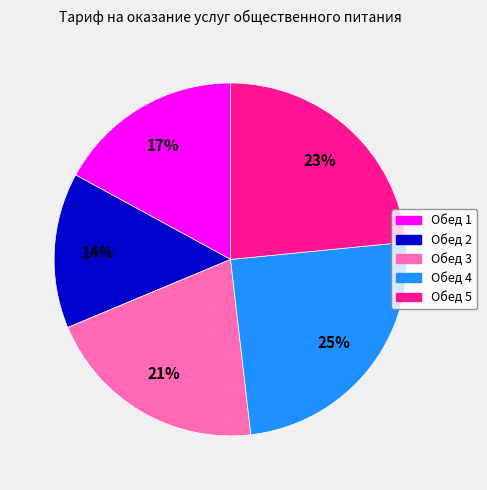

To the nearest percent, what is the combined percentage of Обед 4 and Обед 5?

48%